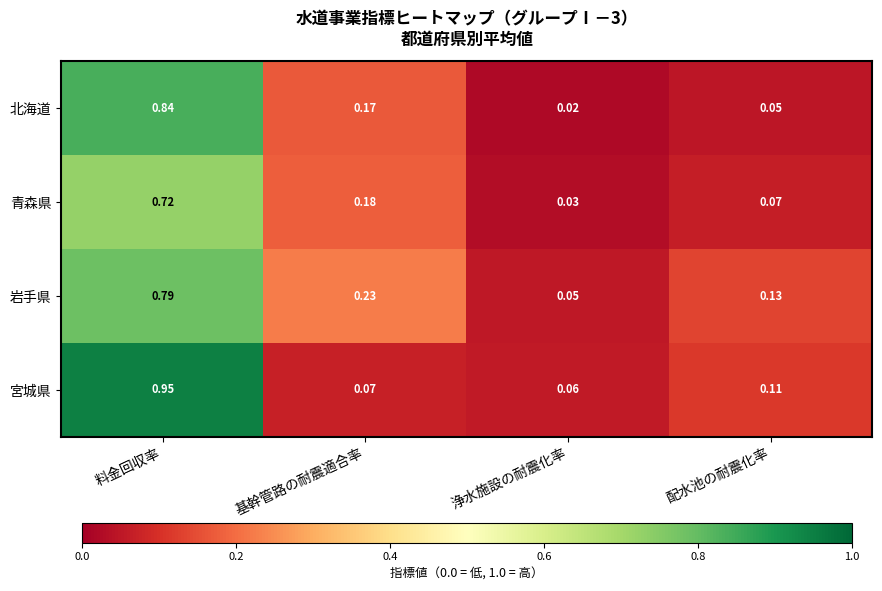

Rank the series at 配水池の耐震化率 from highest to lowest value.

岩手県, 宮城県, 青森県, 北海道